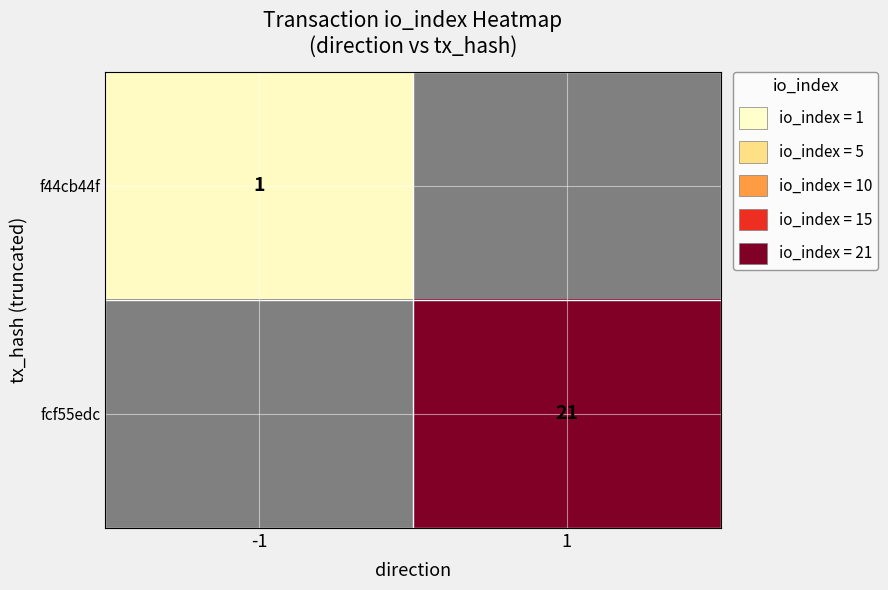

Is it true that f44cb44f equals 1 at -1?

True